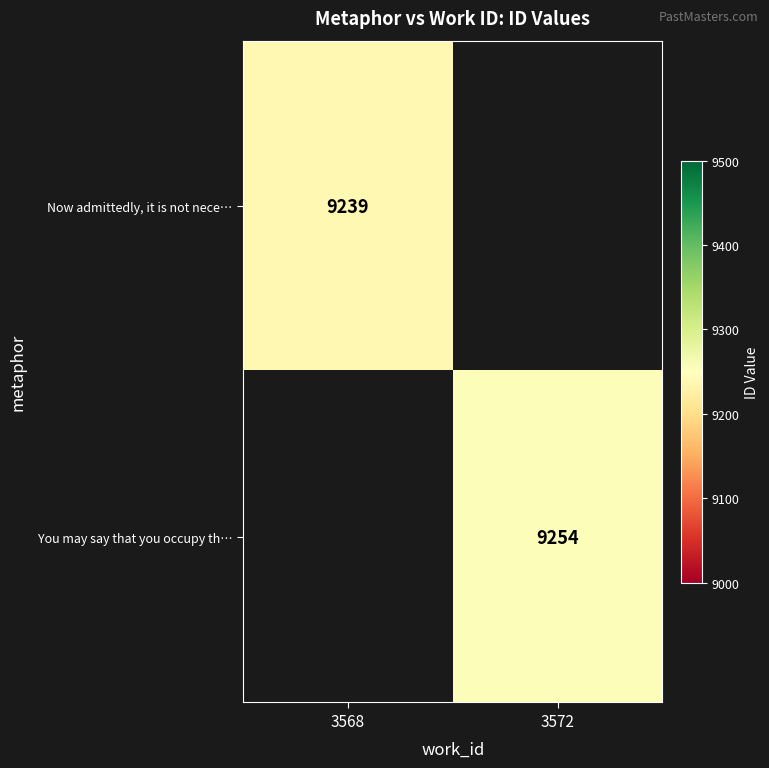

Is the value of You may say that you occupy th… at 3572 greater than the value of Now admittedly, it is not nece… at 3568?

Yes